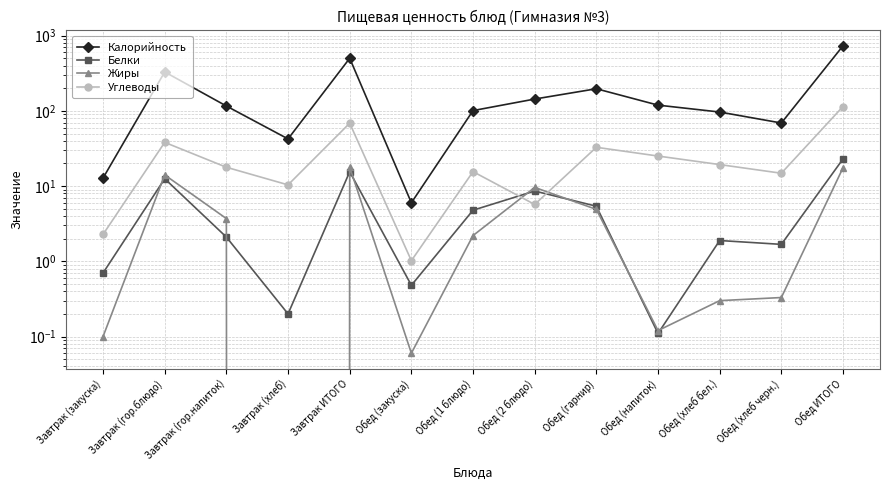

How many lines are shown in the chart?

4